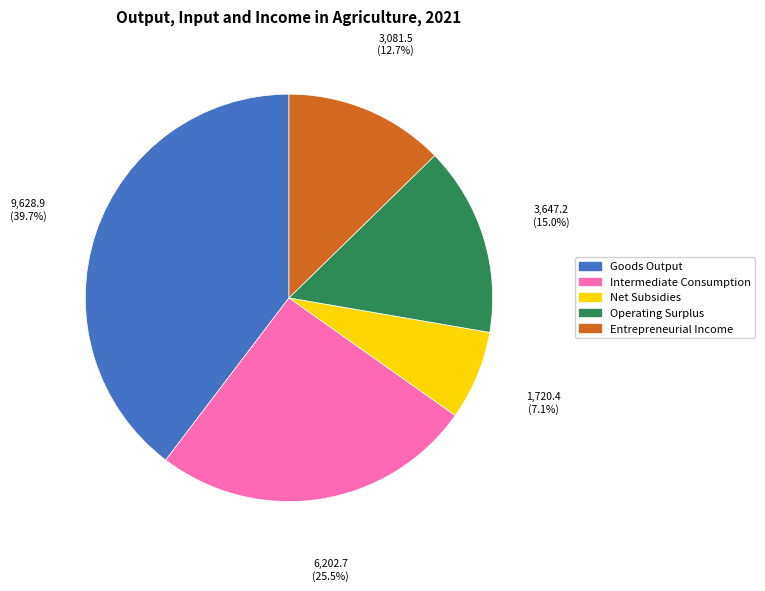

Do Net Subsidies and Goods Output together represent more than half of the pie?

No